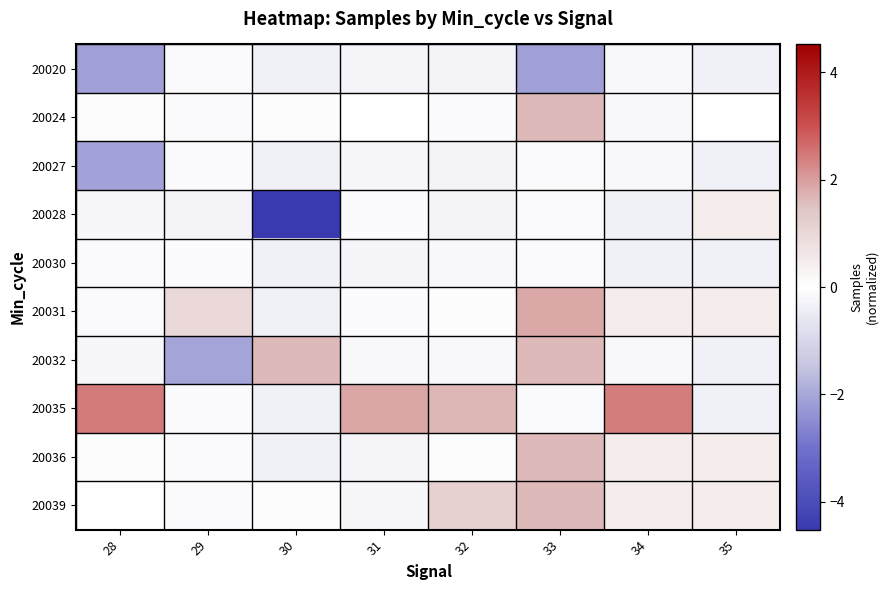

At which category does the chart reach its minimum across all series?

30